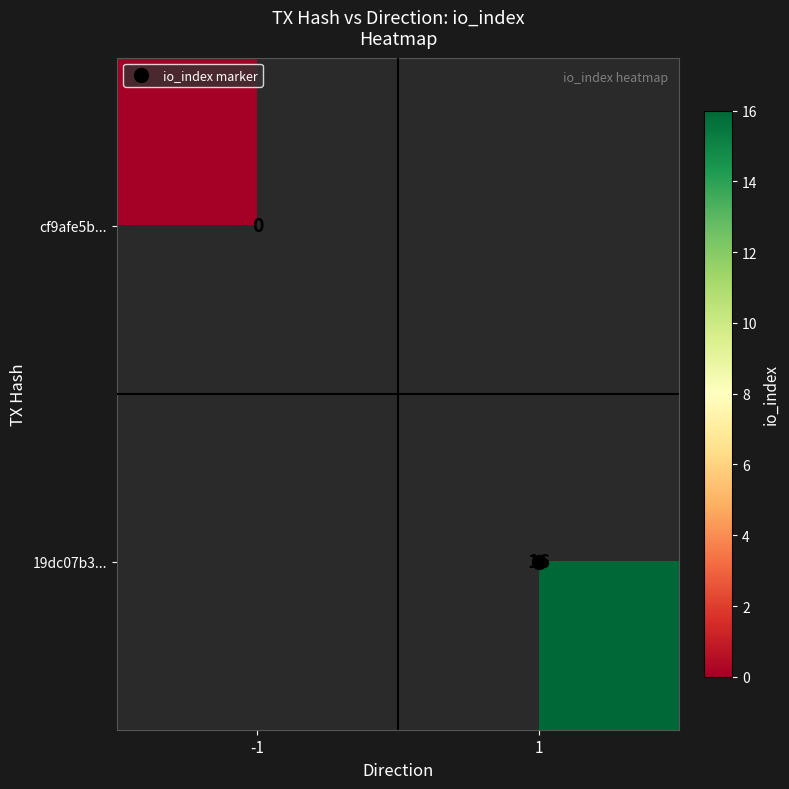

The 19dc07b3... series shows 16.0 at 1. True or false?

True